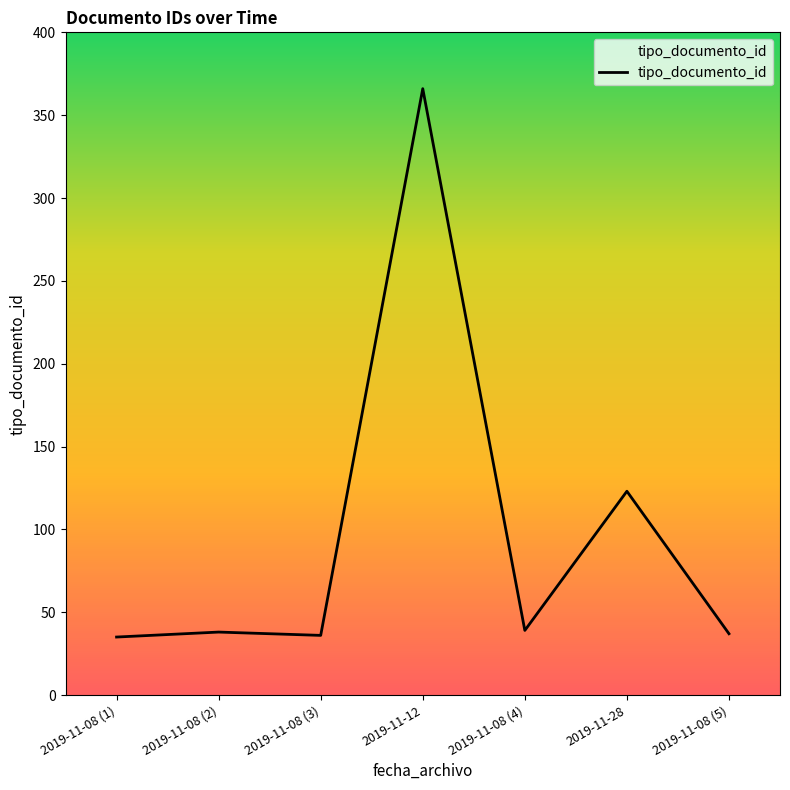

What is the difference between the values at 2019-11-08 (3) and 2019-11-28?

87